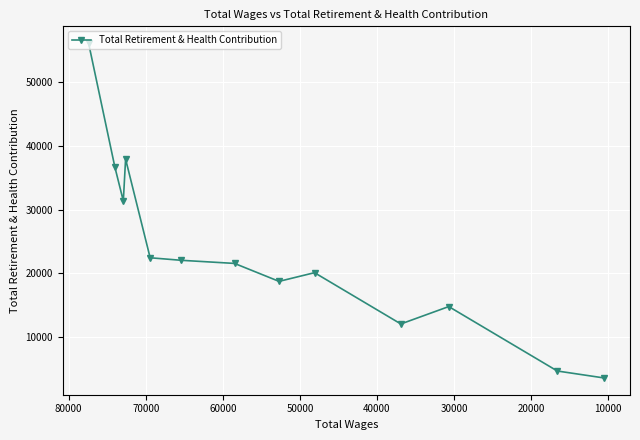

What is the minimum value shown in the chart?

3558